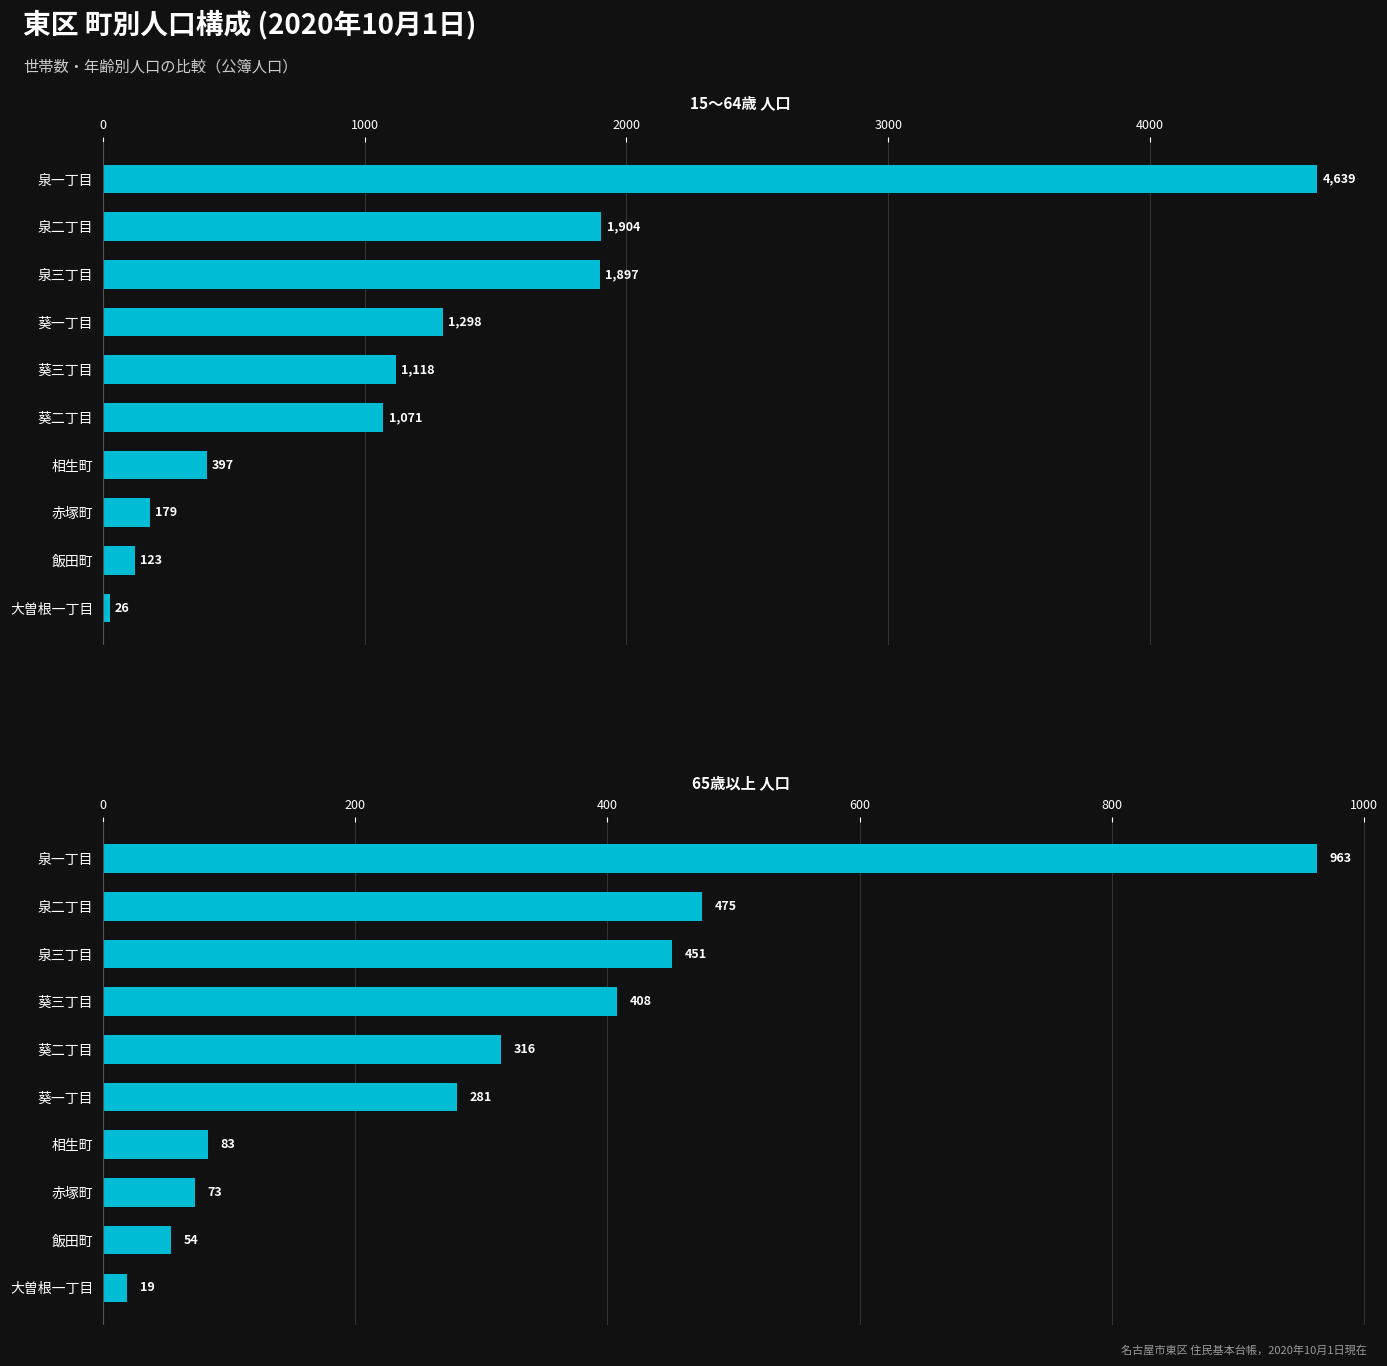

Rank the series by their maximum value, from lowest to highest.

65歳以上, 15～64歳